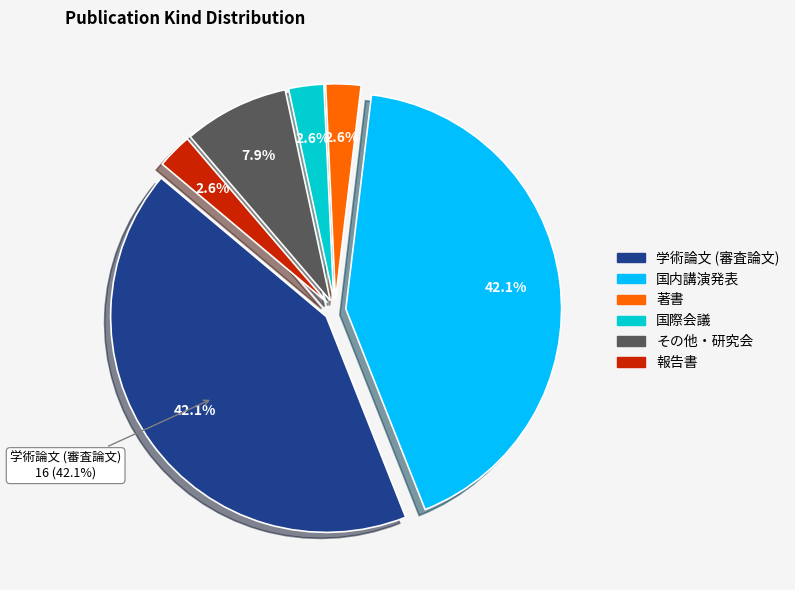

What is the change in value from 国内講演発表 to 報告書?

-15